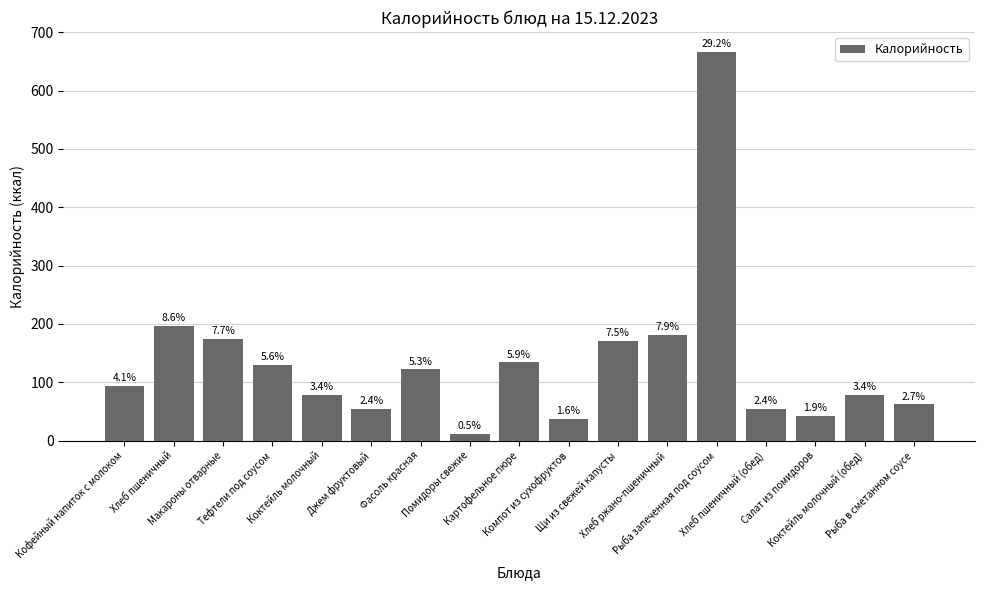

Which label corresponds to the smallest value in the chart?

Помидоры свежие